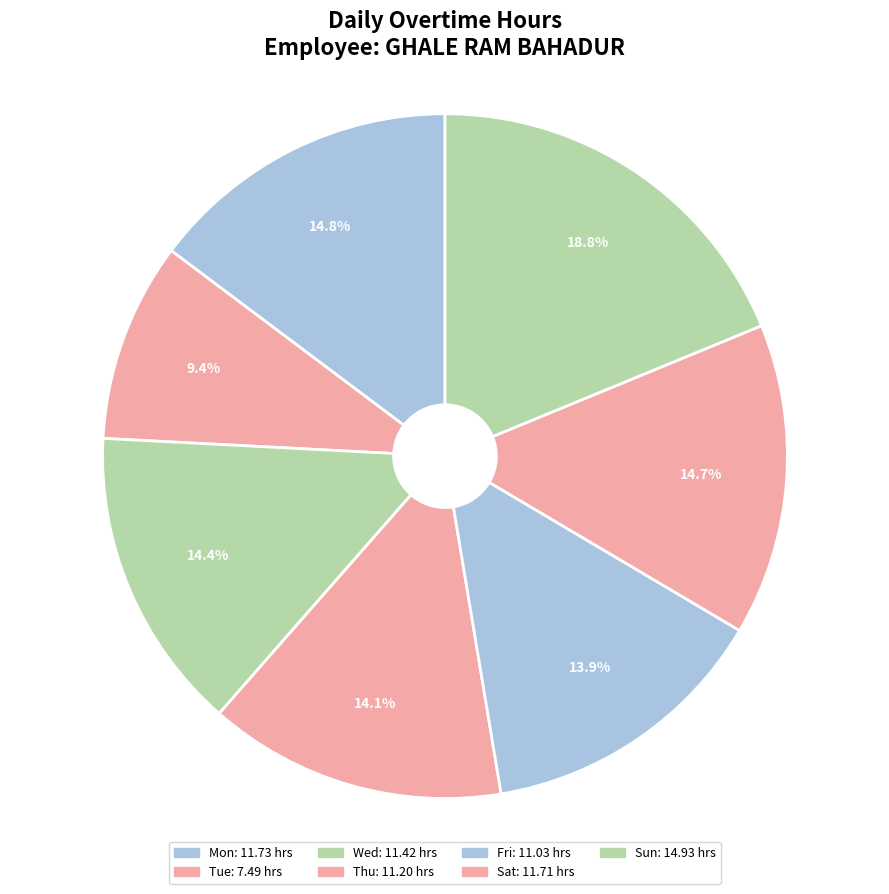

Do Thu and Mon together represent more than half of the pie?

No